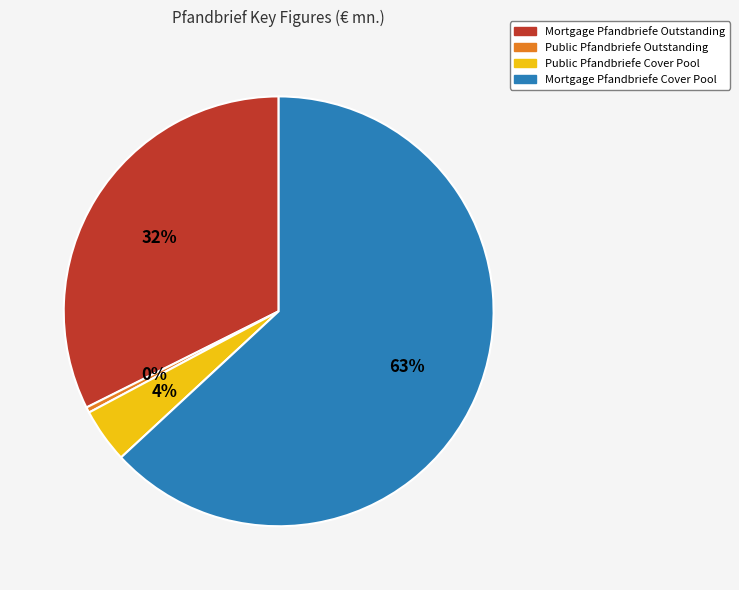

To the nearest percent, what is the average slice percentage?

25%